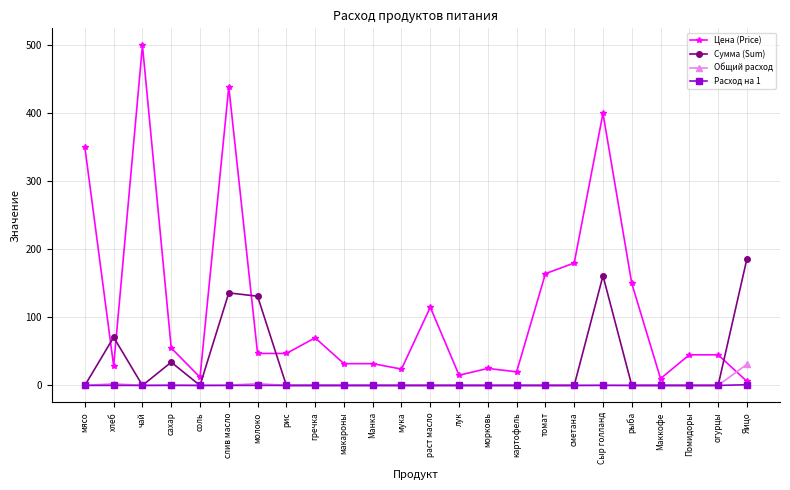

What is the difference between the highest and lowest values at картофель?

20.0